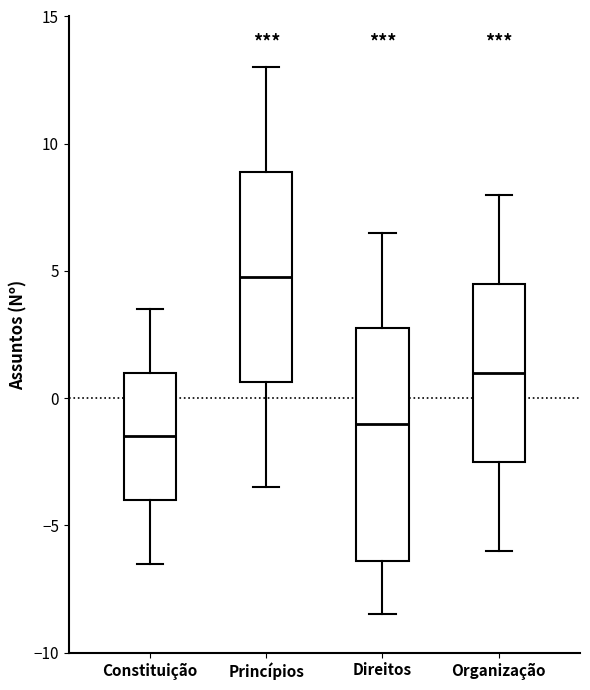

Reading left to right, transcribe this box plot: for each box, give where its median line is, the range the box spans, and where its two whiskers end, as read against the y-axis. The values are not printed on the chart, so give them approximately, as read against the axis.

Constituição: median -1.5, box -4.0 to 1.0, whiskers -6.5 to 3.5
Princípios: median 5.0, box 0.5 to 9.0, whiskers -3.5 to 13.0
Direitos: median -1.0, box -6.5 to 3.0, whiskers -8.5 to 6.5
Organização: median 1.0, box -2.5 to 4.5, whiskers -6.0 to 8.0